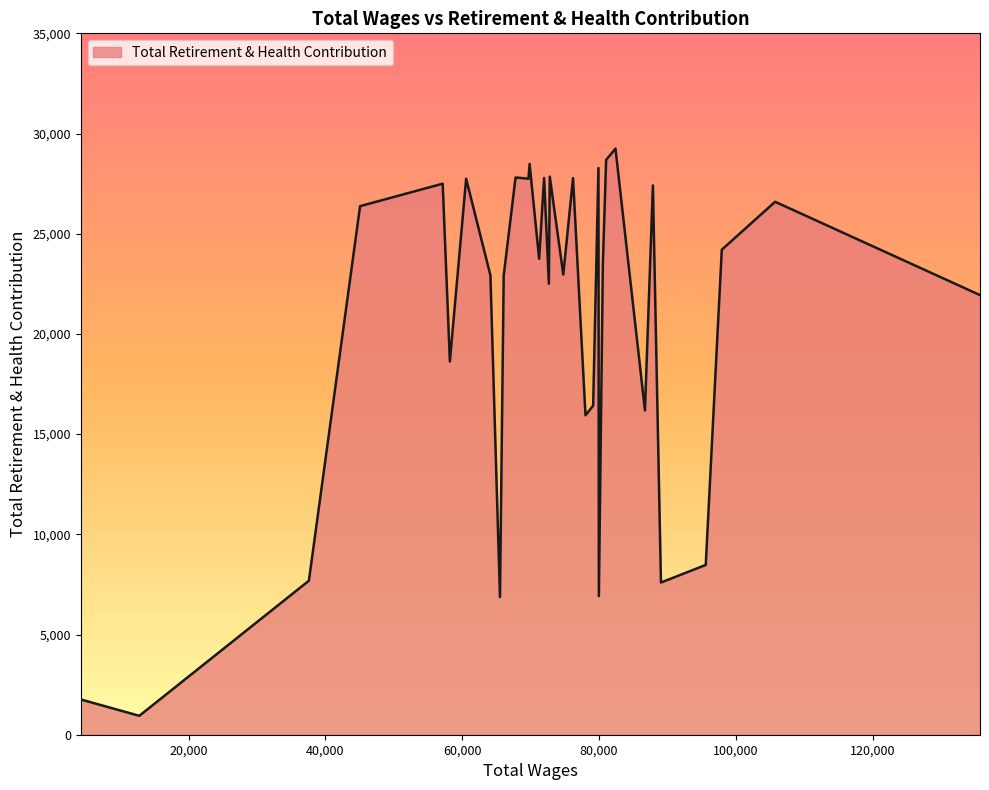

What is the average value?

20649